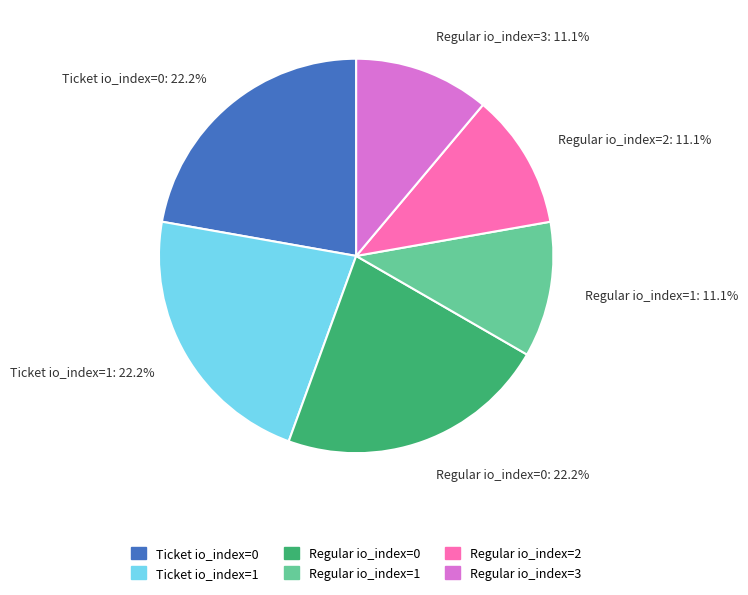

Do Regular io_index=3 and Ticket io_index=0 together represent more than half of the pie?

No